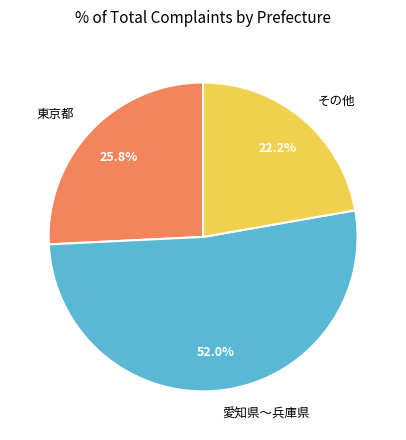

Is the sum of その他 and 東京都 greater than half?

No